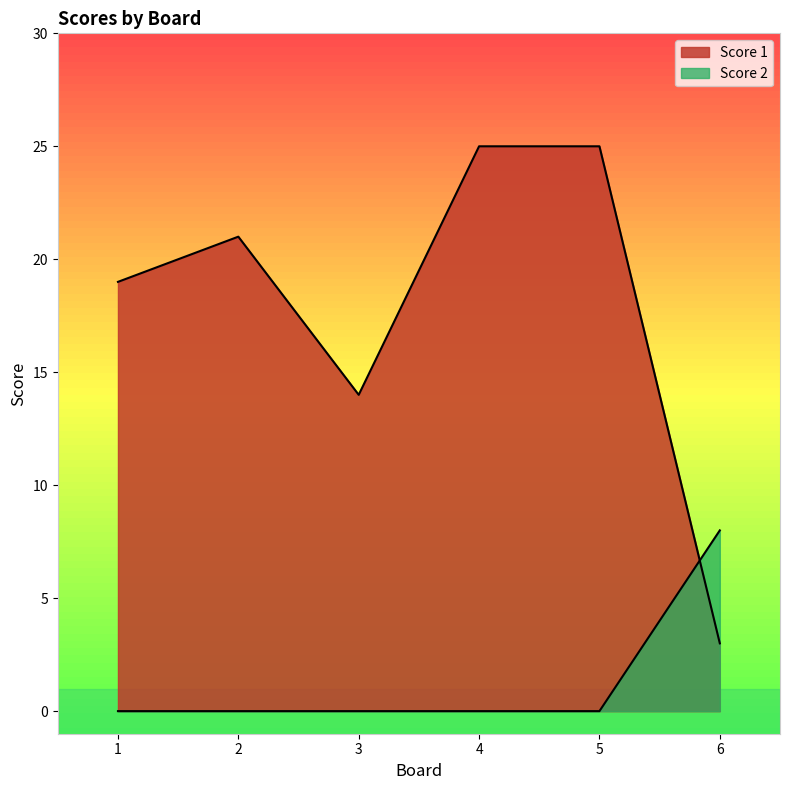

Where is the first local maximum for Score 1?

2